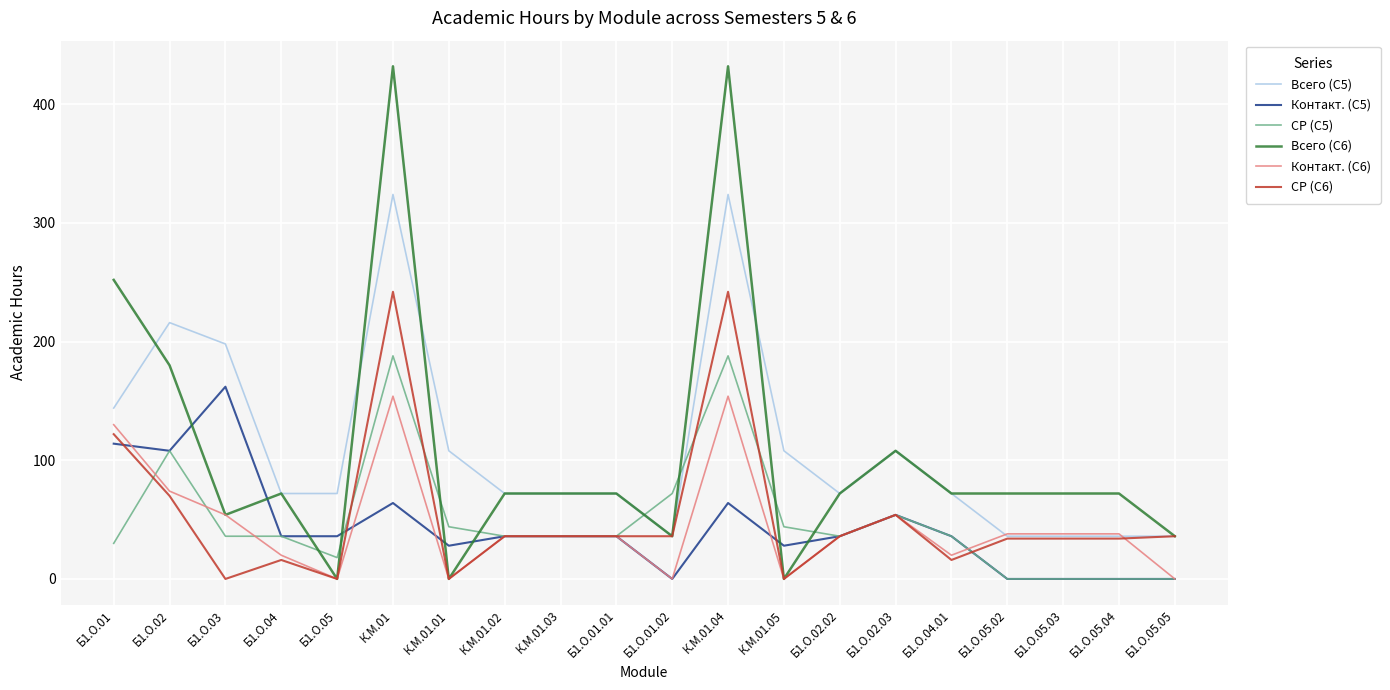

What is the maximum value for Всего (С5)?

324